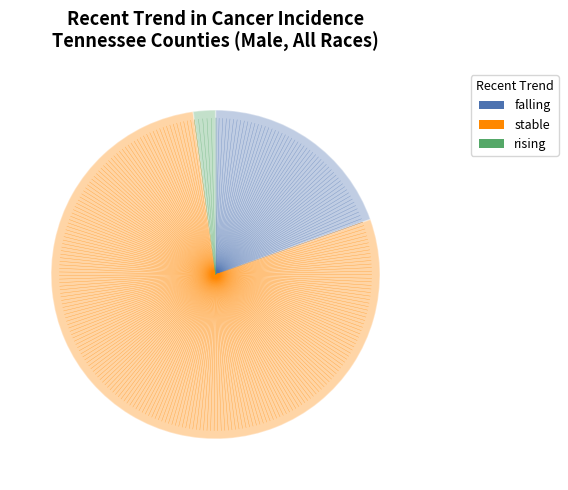

How many slices are in this pie chart?

3